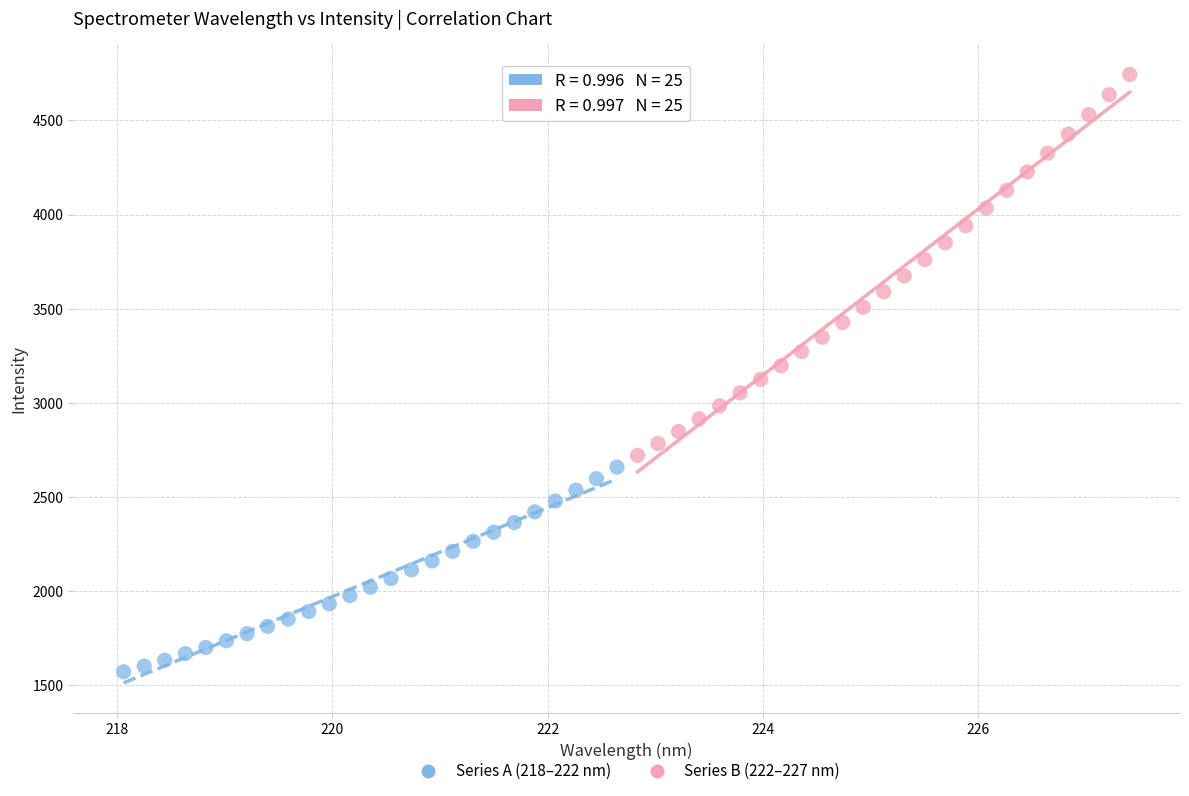

Which series contains the lowest Y value?

Series A (218–222 nm)